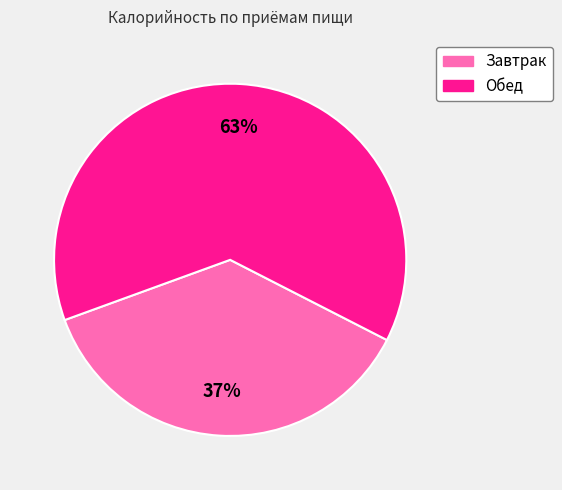

The Обед slice represents 63% of the pie. True or false?

True